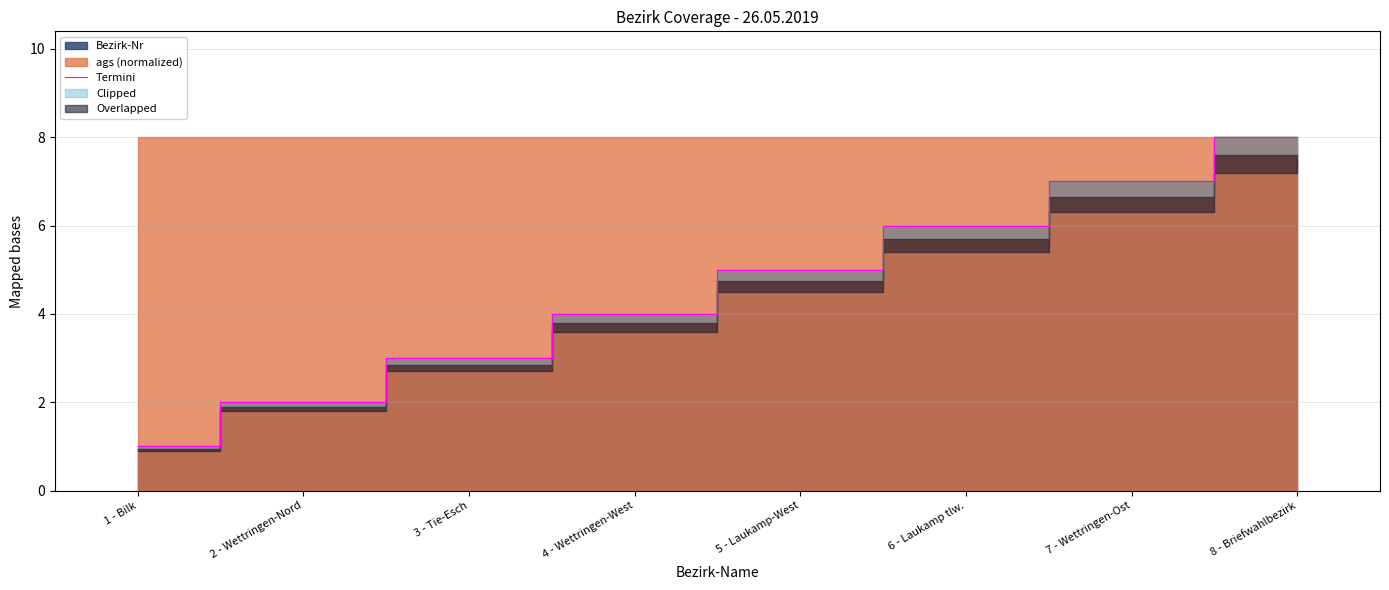

Where is the data nearest to the value 4?

4 - Wettringen-West